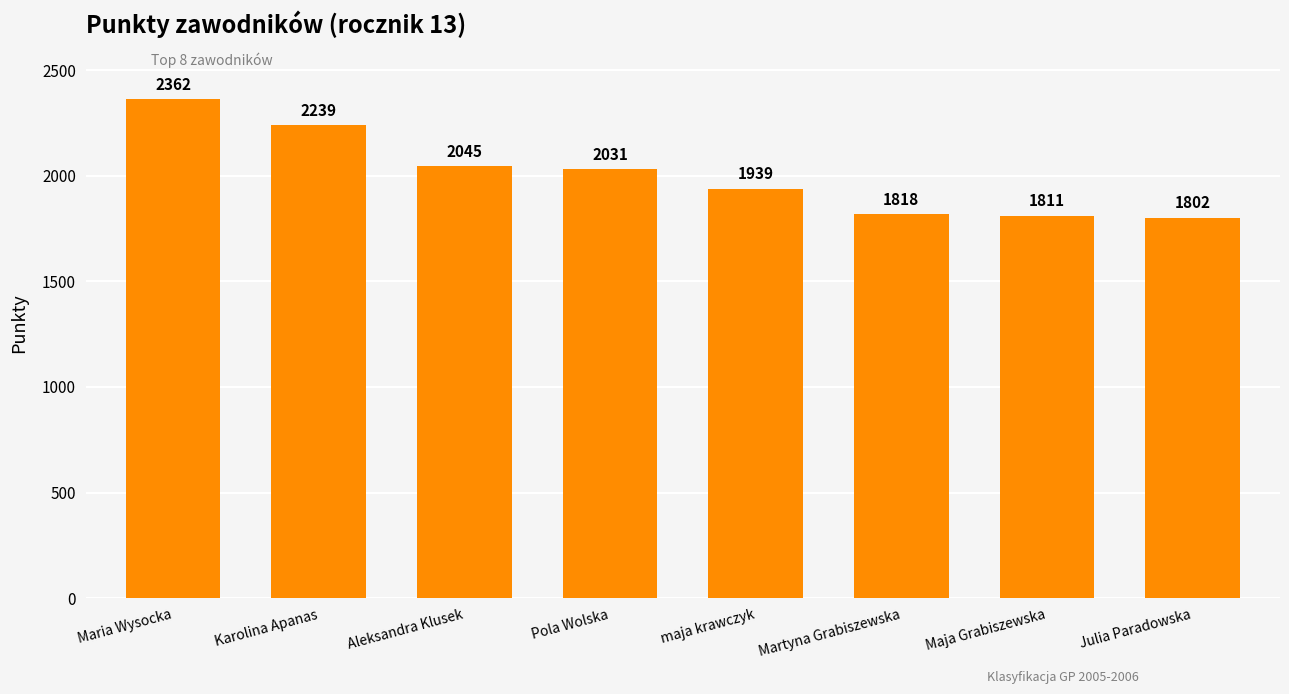

What is the smallest value displayed?

1802